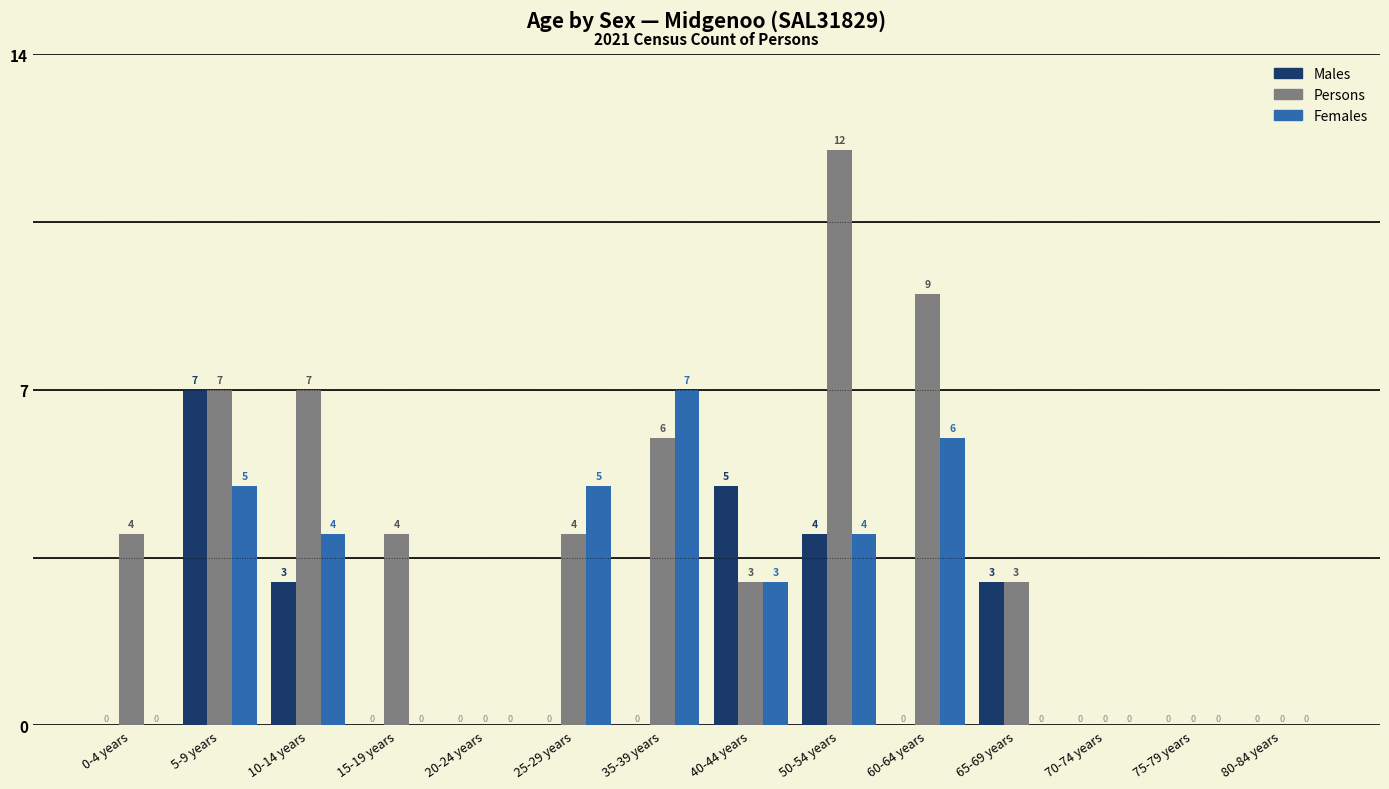

Reading left to right, transcribe all the data shown in this chart.

Males: 0	7	3	0	0	0	0	5	4	0	3	0	0	0
Persons: 4	7	7	4	0	4	6	3	12	9	3	0	0	0
Females: 0	5	4	0	0	5	7	3	4	6	0	0	0	0